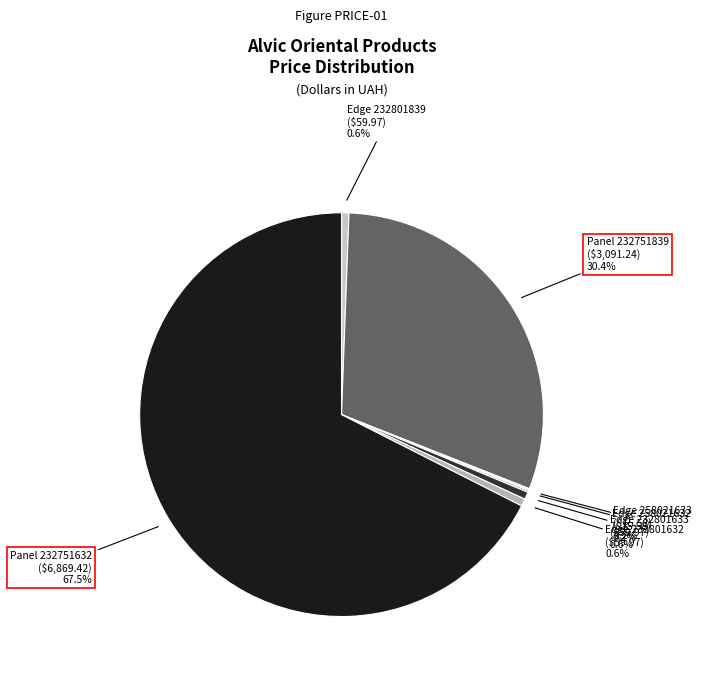

Which slice represents more than half of the pie?

Panel 232751632